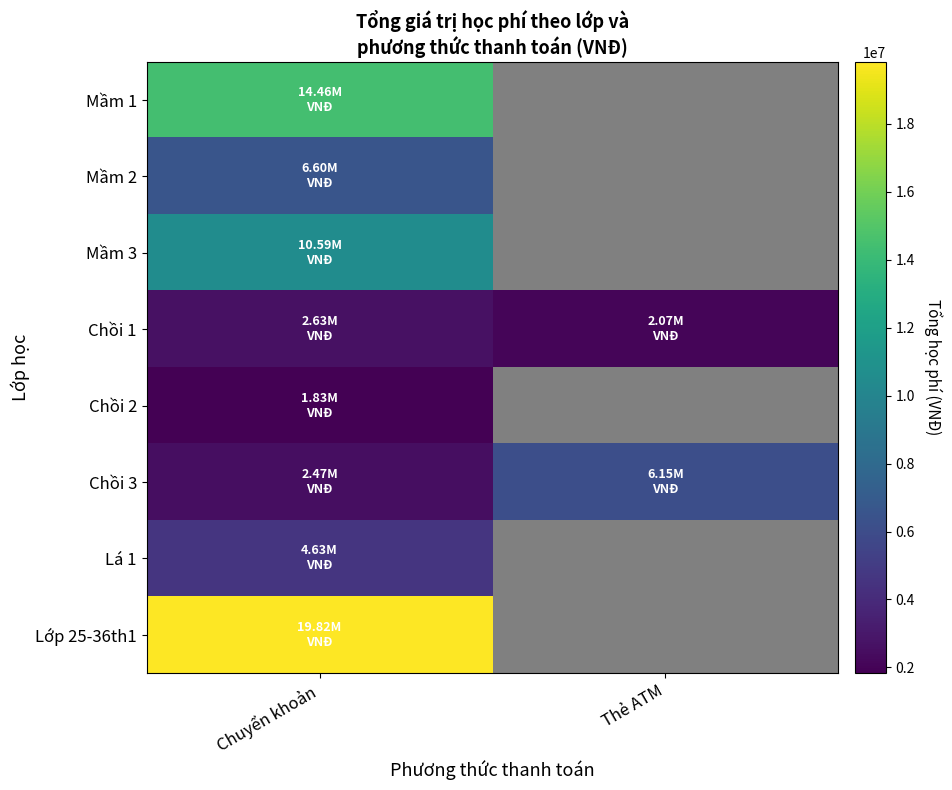

What is the smallest value displayed?

1835000.0